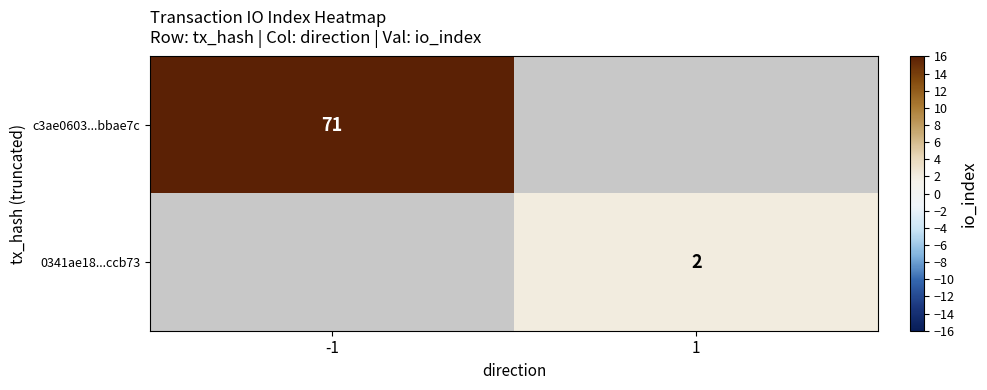

Is it true that c3ae0603...bbae7c equals 40 at -1?

False